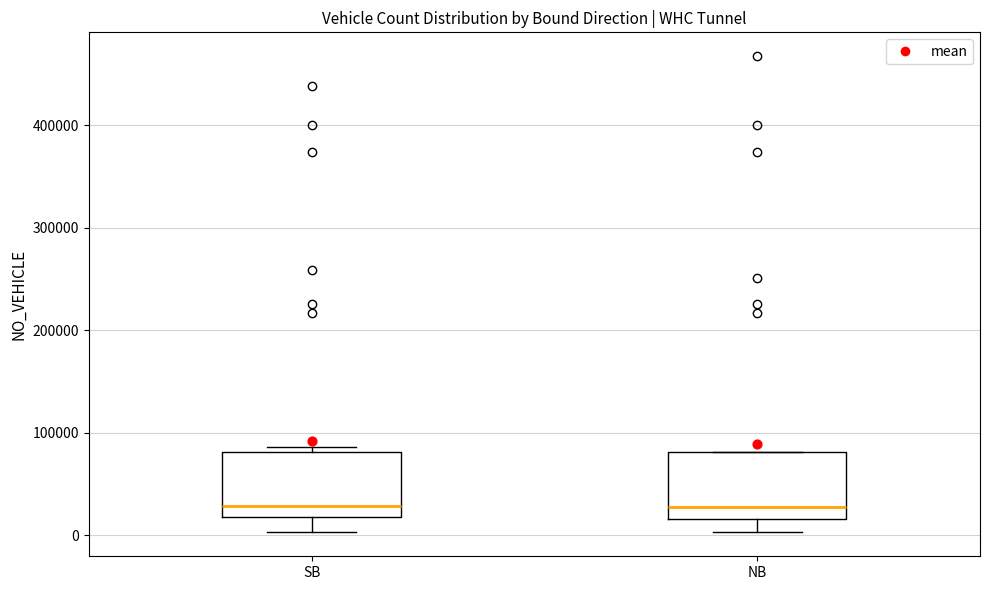

Reading left to right, transcribe this box plot: for each box, give where its median line is, the range the box spans, and where its two whiskers end, as read against the y-axis. The values are not printed on the chart, so give them approximately, as read against the axis.

SB: median 30000, box 20000 to 80000, whiskers 0 to 90000
NB: median 30000, box 20000 to 80000, whiskers 0 to 80000